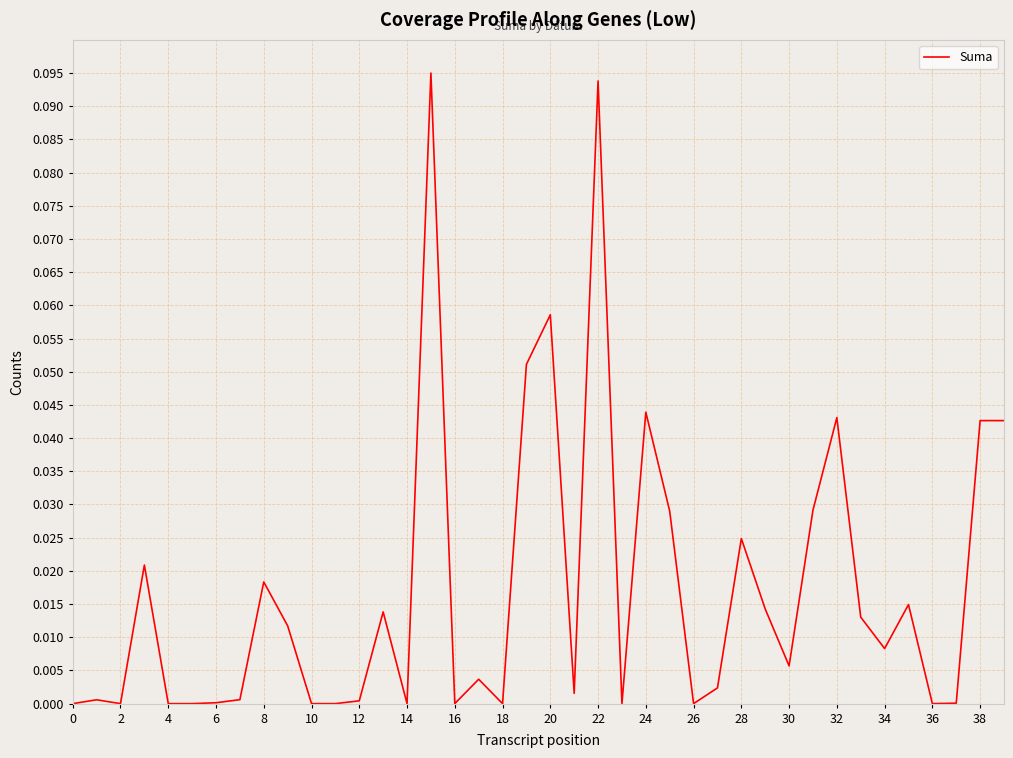

How many lines are shown in the chart?

1